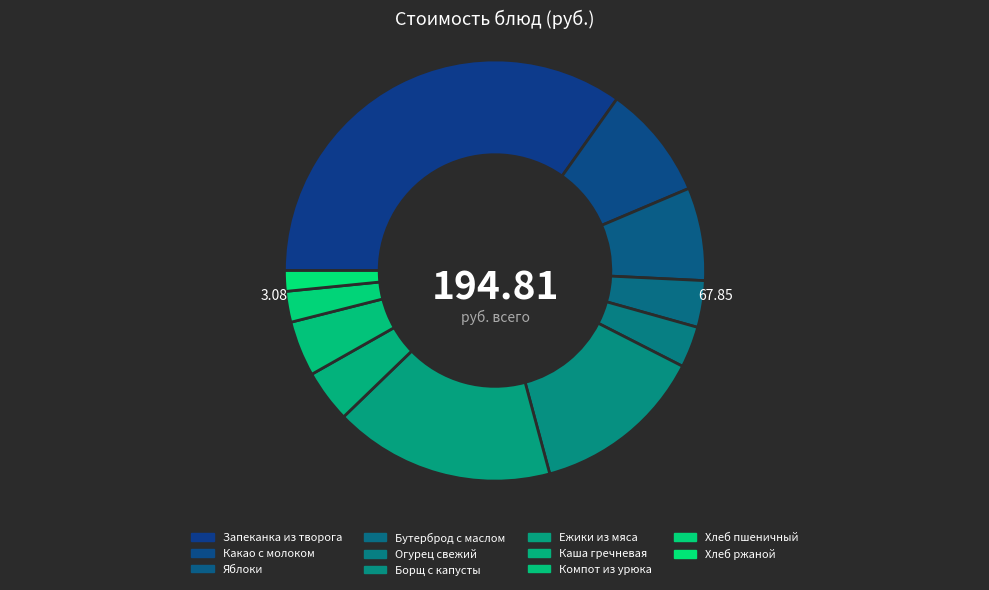

Does Запеканка из творога represent more than half of the total?

No